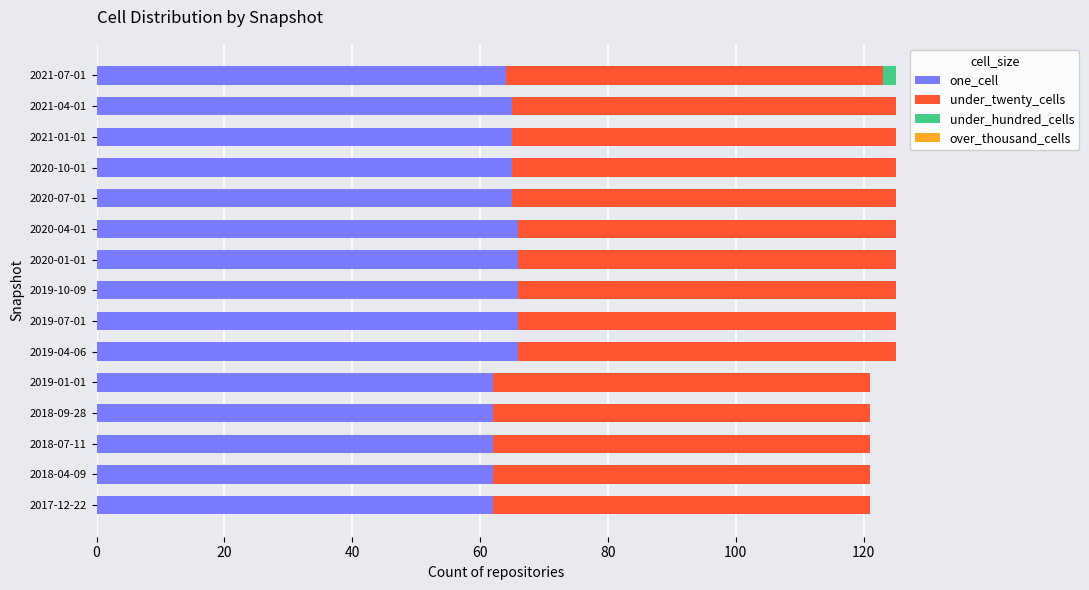

True or false: one_cell has a value of 66 at 2019-04-06.

True